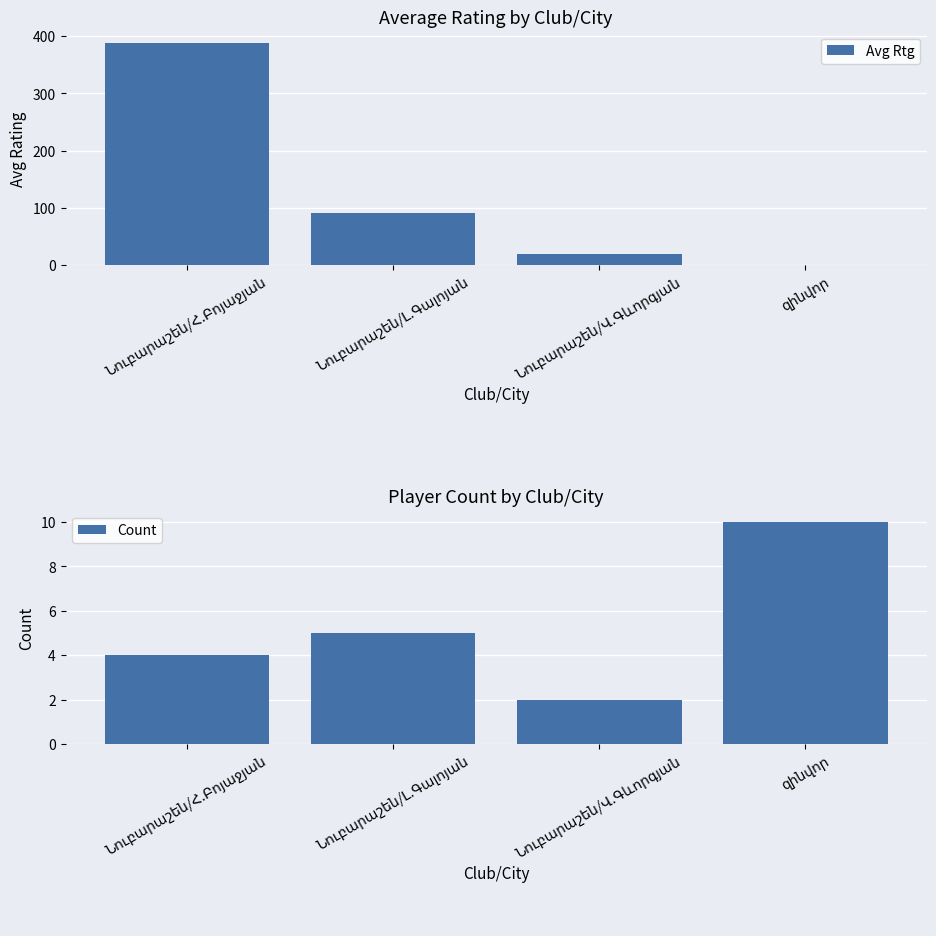

List the labels in order of Avg Rtg value, smallest first.

զինվոր, Նուբարաշեն/Վ.Գևորգյան, Նուբարաշեն/Լ.Գալոյան, Նուբարաշեն/Հ.Բոյաջյան